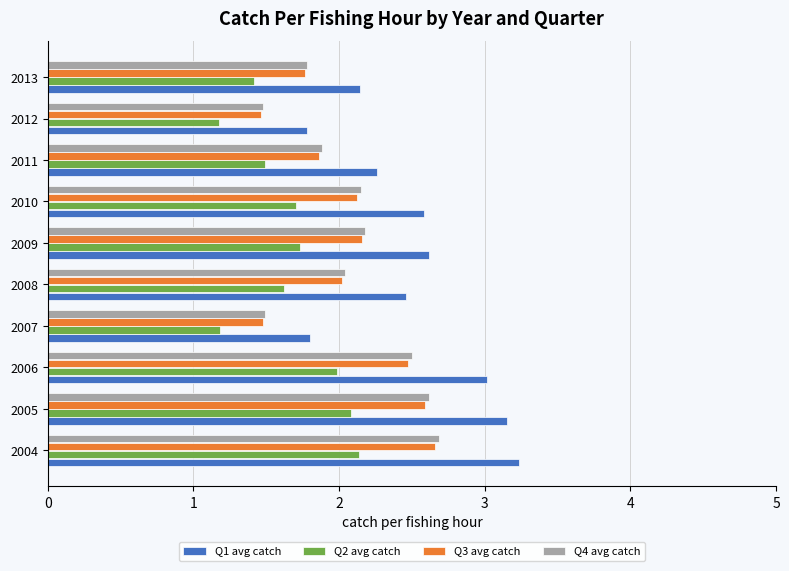

What is the difference between the highest and lowest values at 2012?

0.6